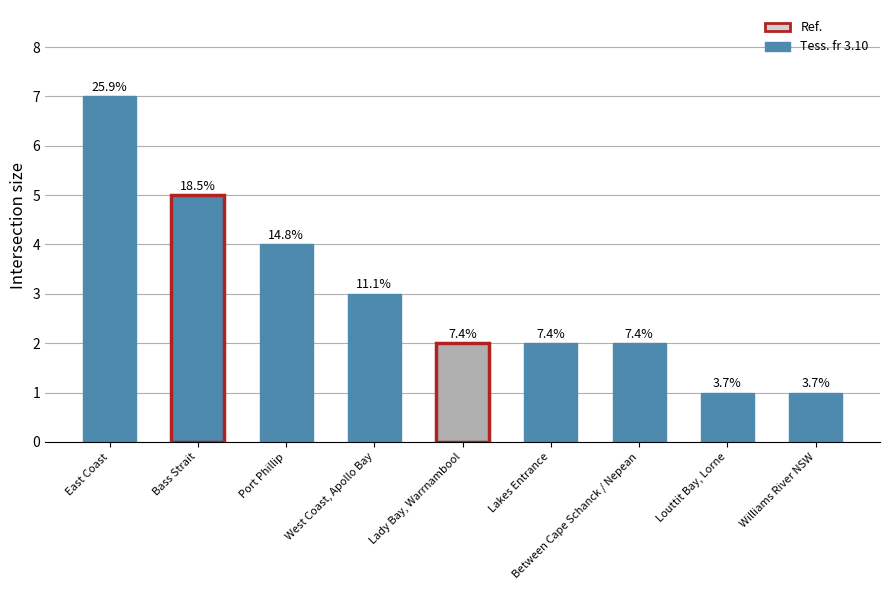

What is the smallest value displayed?

1